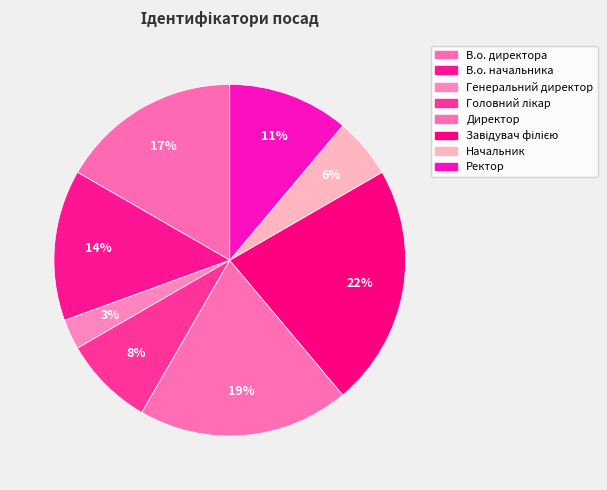

How many slices are in this pie chart?

8